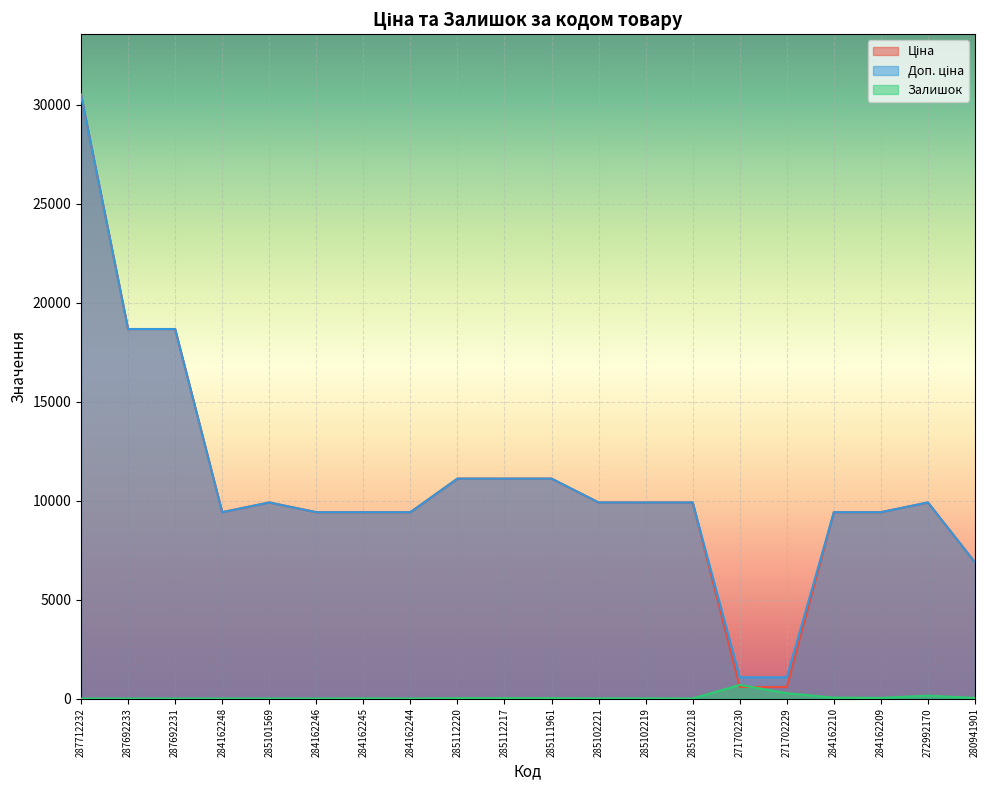

How many lines are shown in the chart?

3